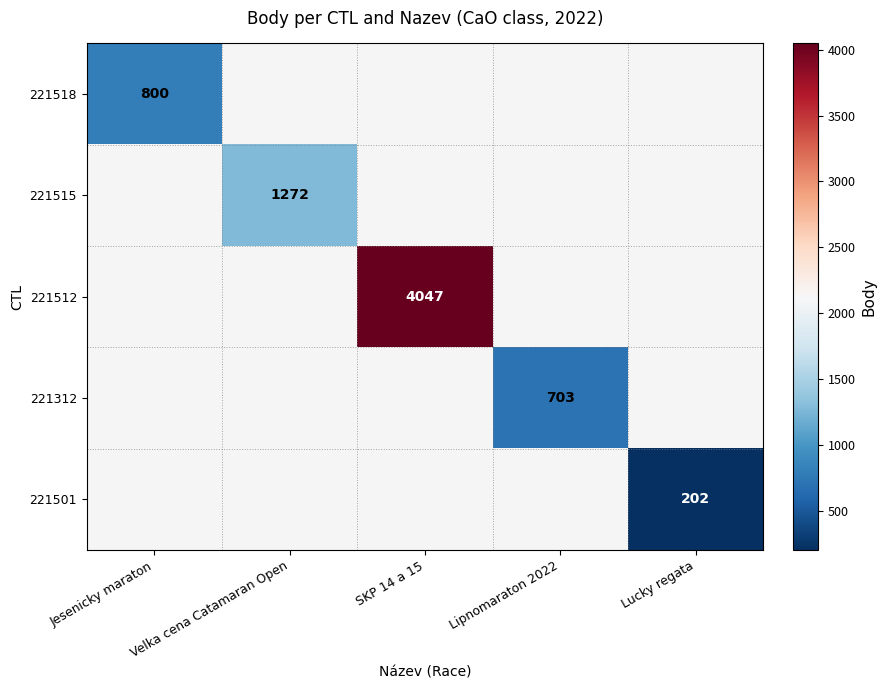

Which label corresponds to the largest value in the chart?

SKP 14 a 15